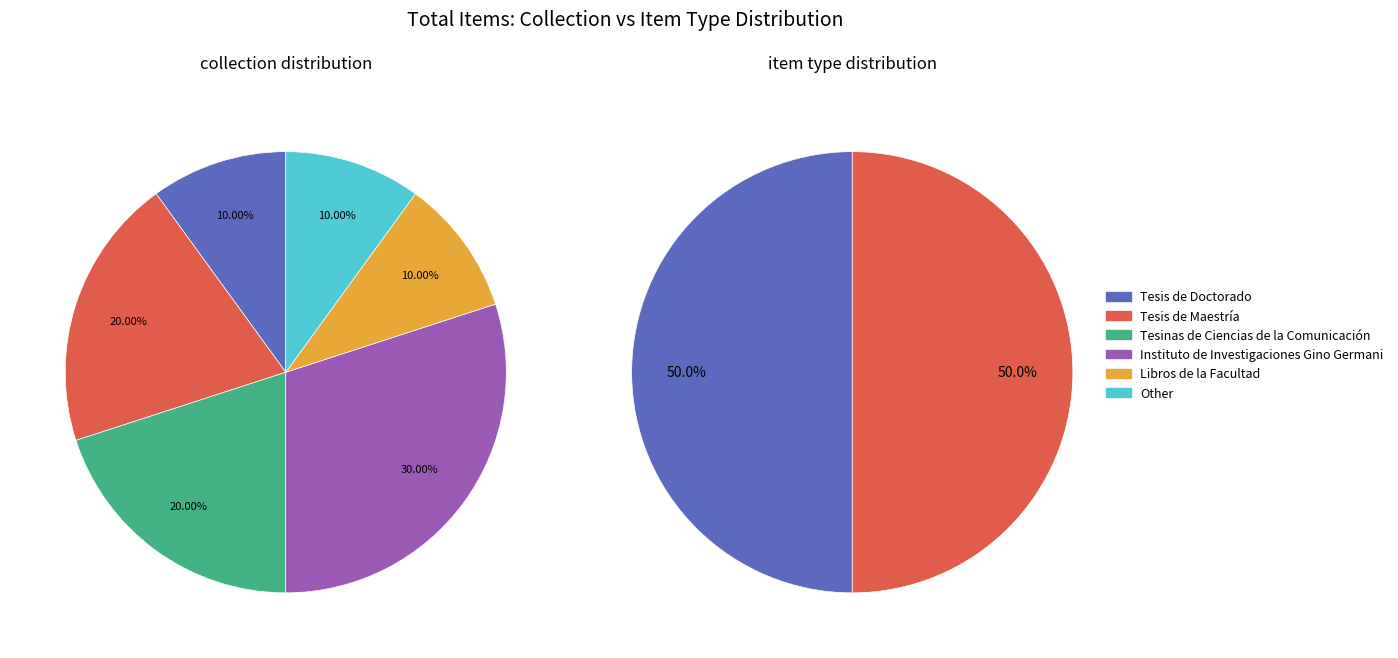

To the nearest percent, what is the average slice percentage?

17%